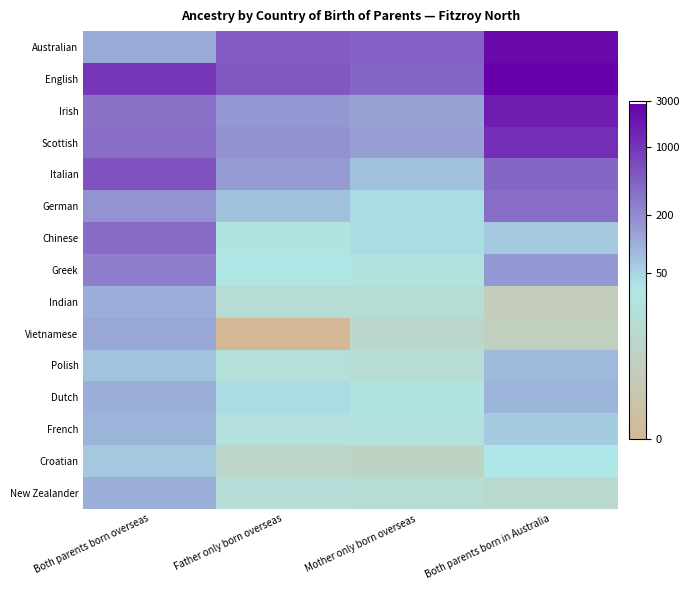

Which has a higher value, Mother only born overseas or Both parents born in Australia?

Both parents born in Australia